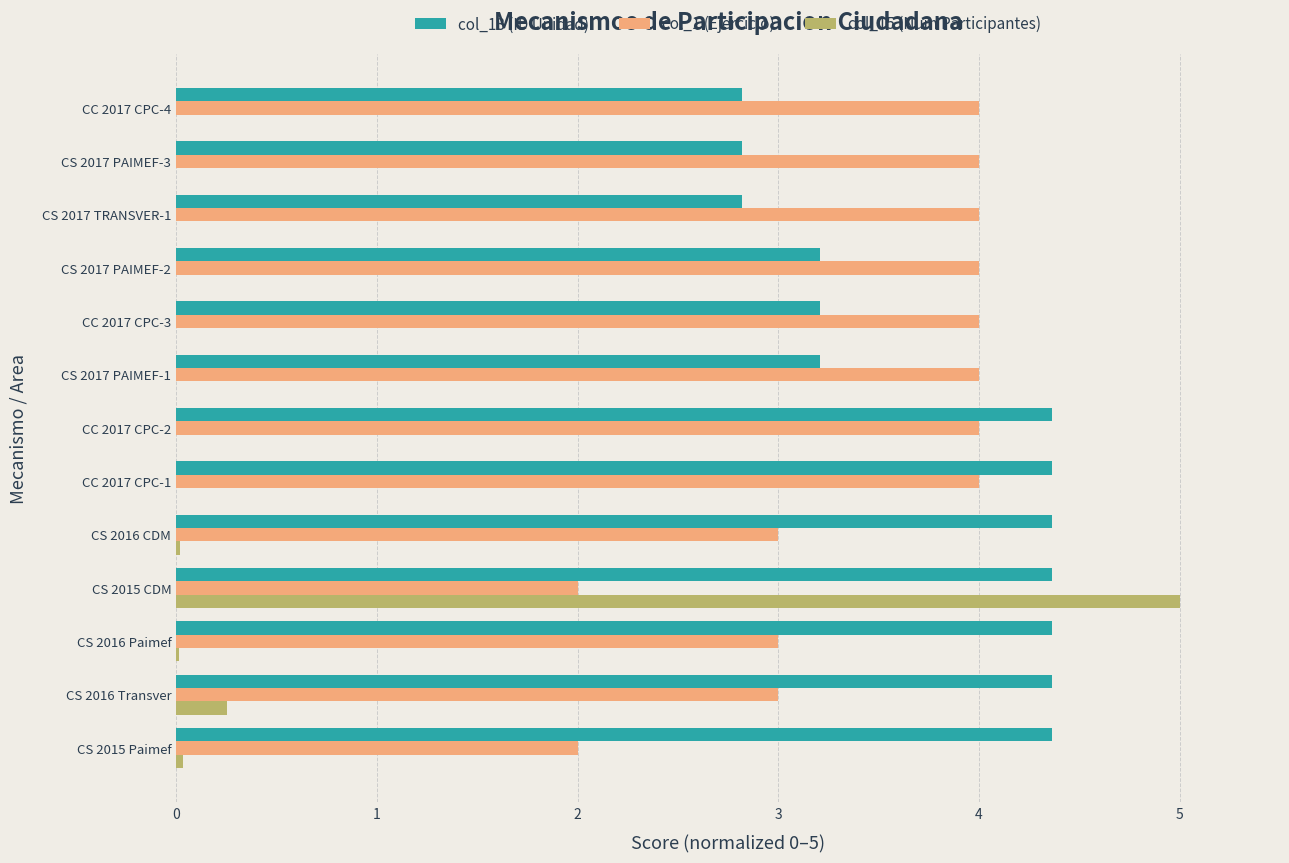

What is the maximum value shown in the chart?

5.0